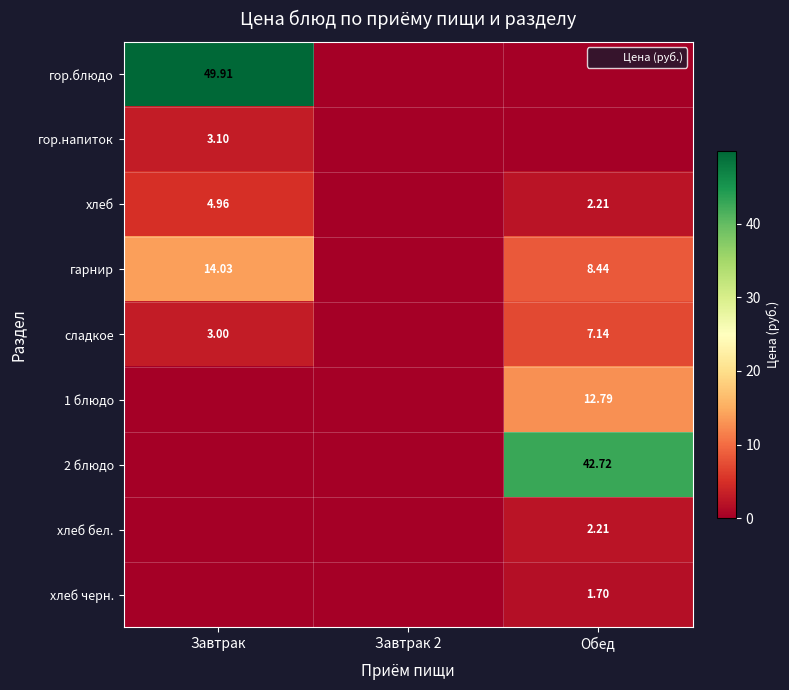

What is the sum of the гор.напиток values at Завтрак and Завтрак 2?

3.1